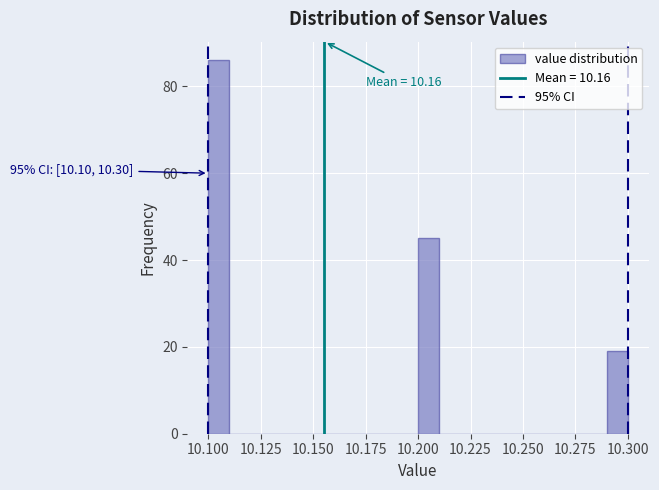

Read against the x-axis, roughly where is the centre of the tallest bar?

10.105